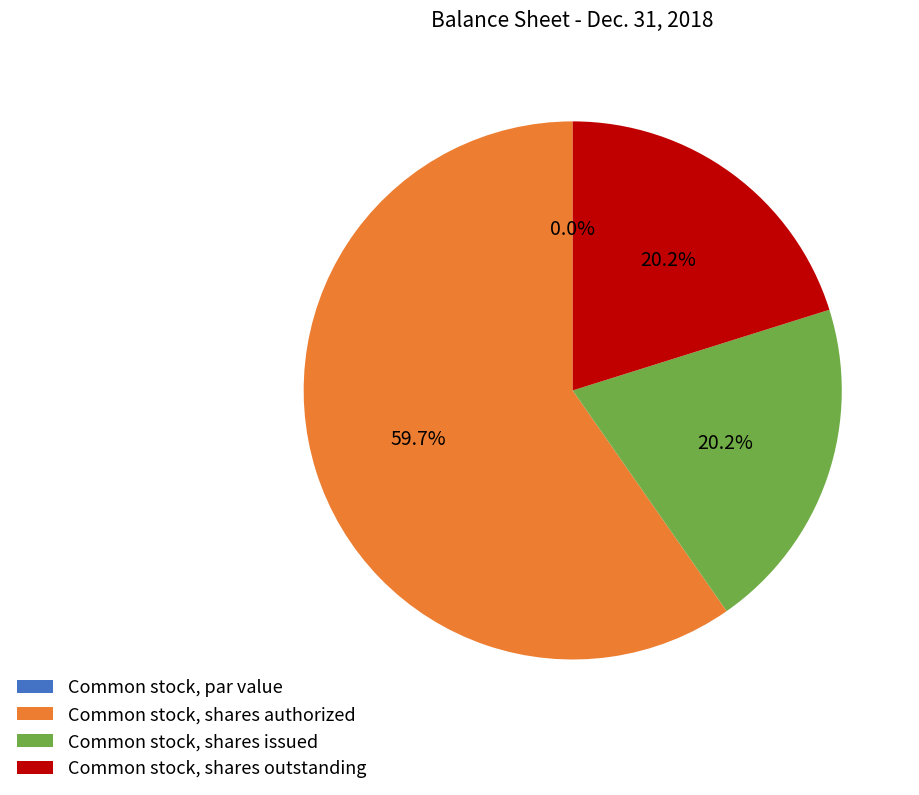

The Common stock, shares outstanding slice represents 20% of the pie. True or false?

True